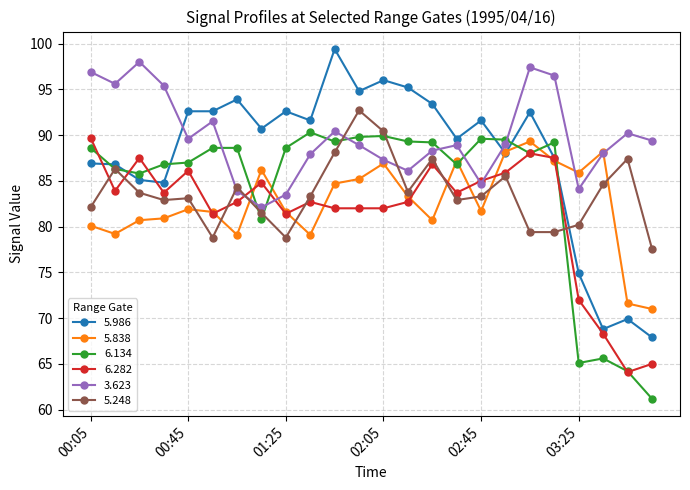

Count the number of data series in this chart.

6